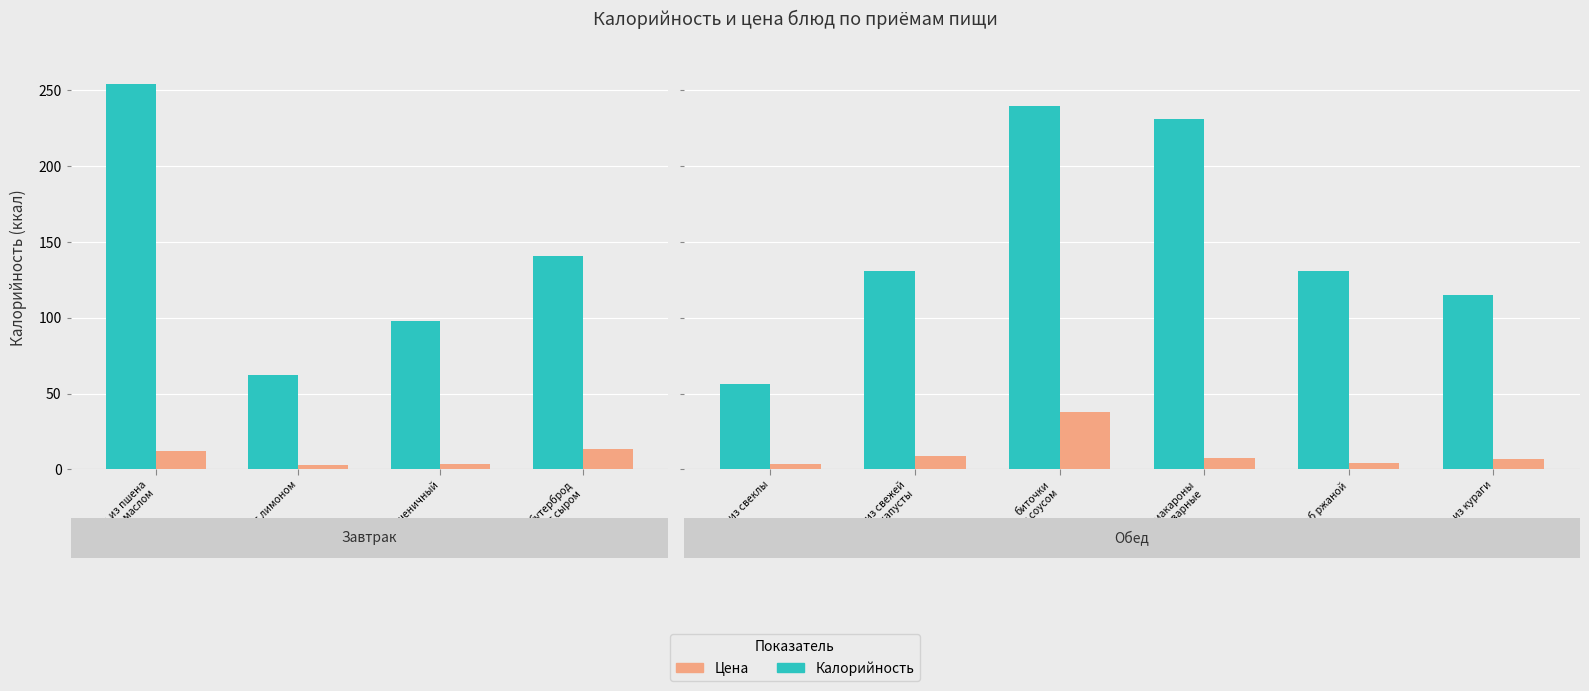

Does the chart contain stacked bars?

No